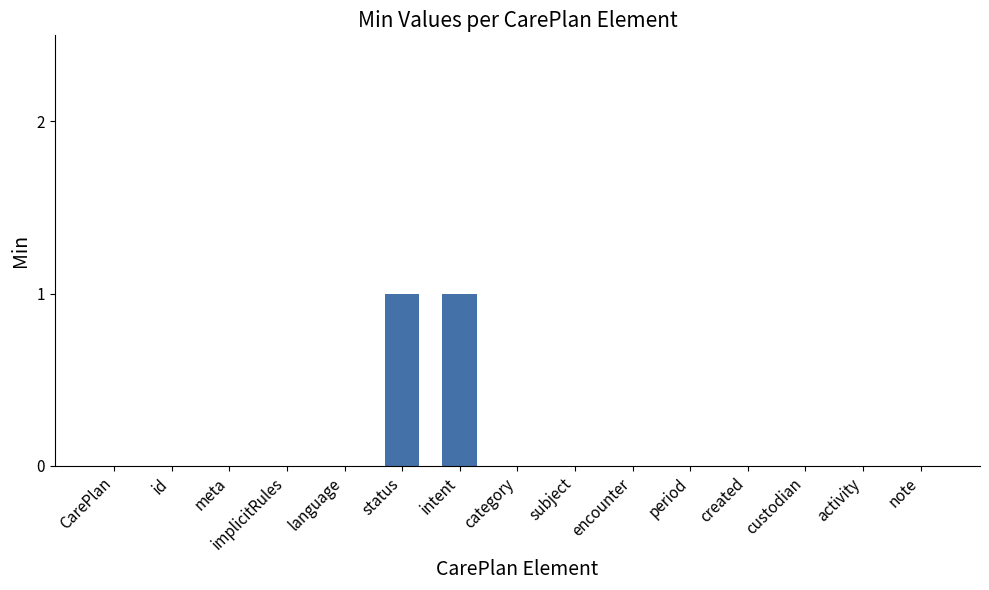

Reading right to left, list all the values displayed in this chart.

0	0	0	0	0	0	0	0	1	1	0	0	0	0	0